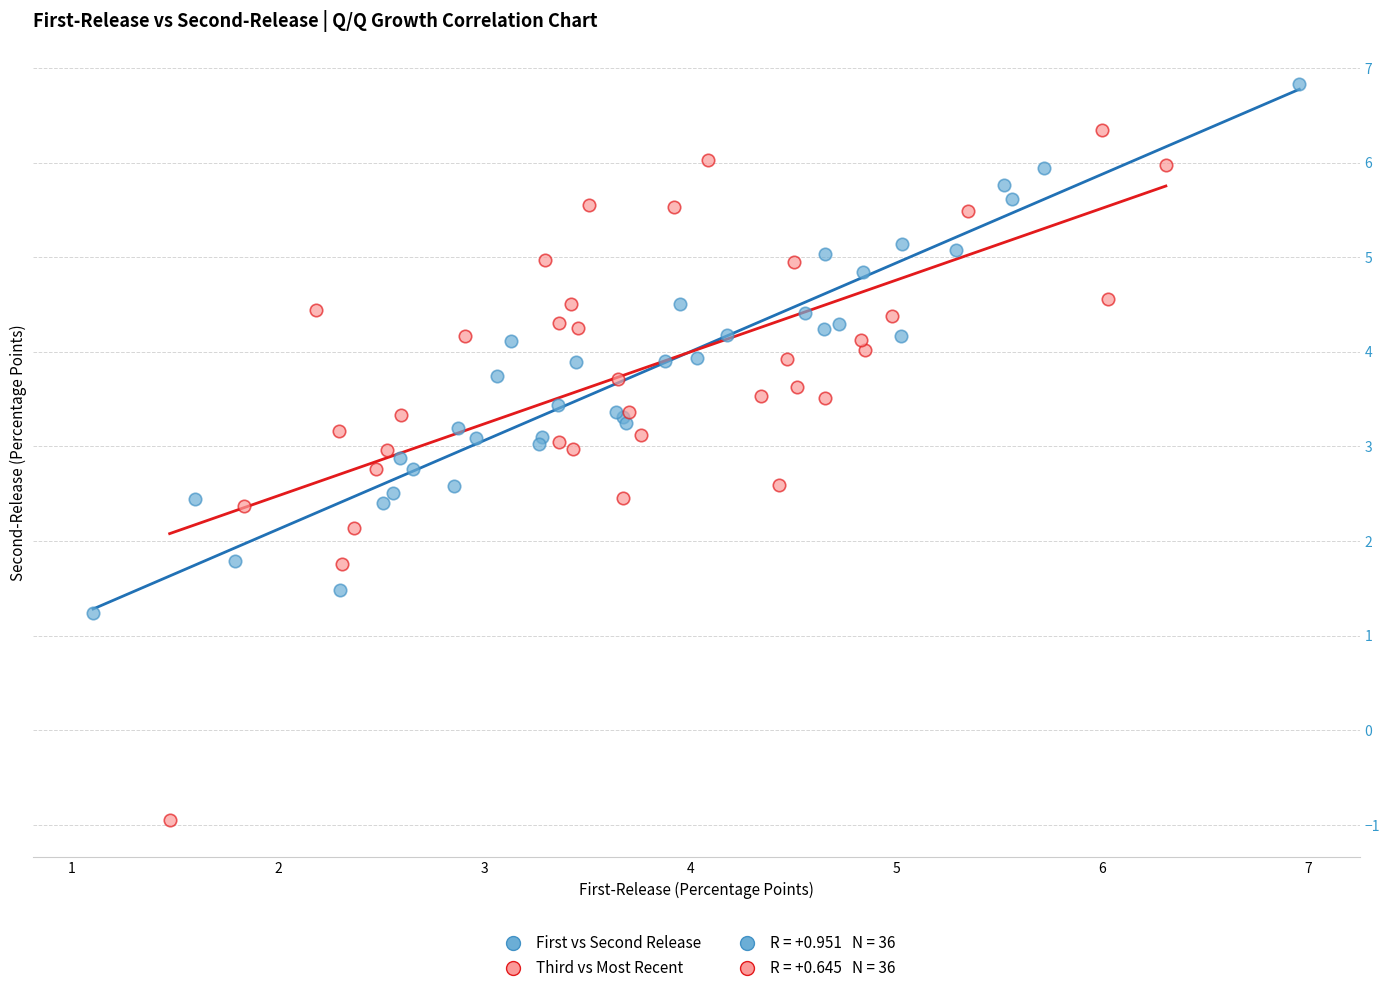

Which series contains the highest Y value?

First vs Second Release